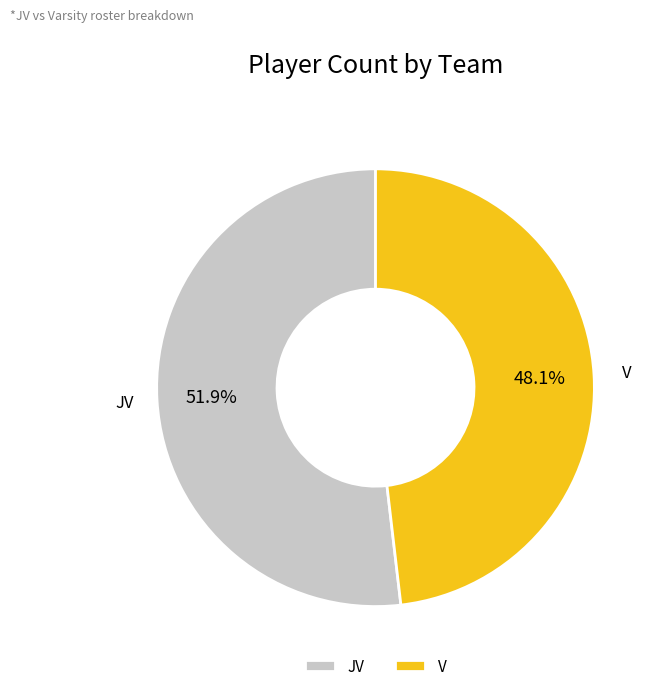

Rank the categories by value from highest to lowest.

JV, V